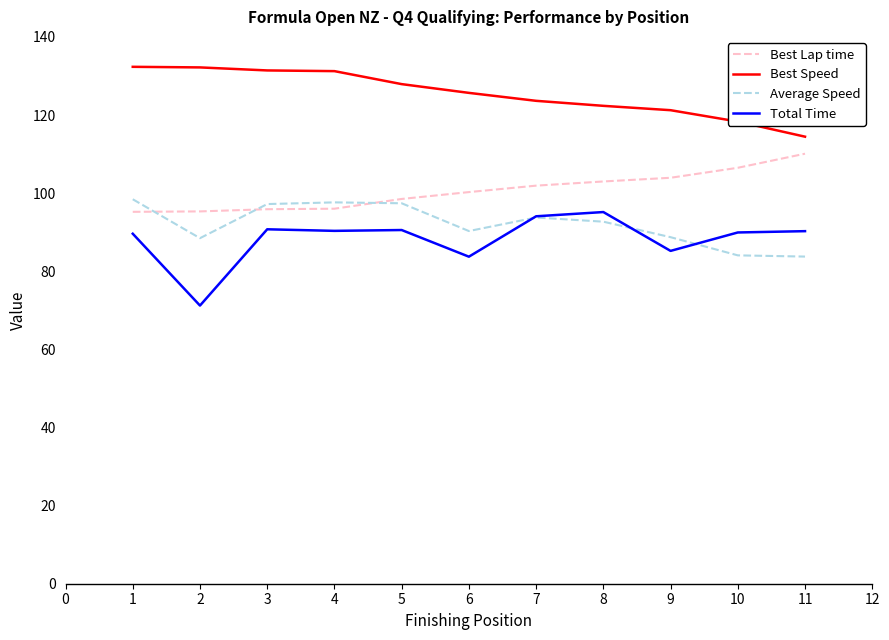

Which series has the largest total across all categories?

Best Speed